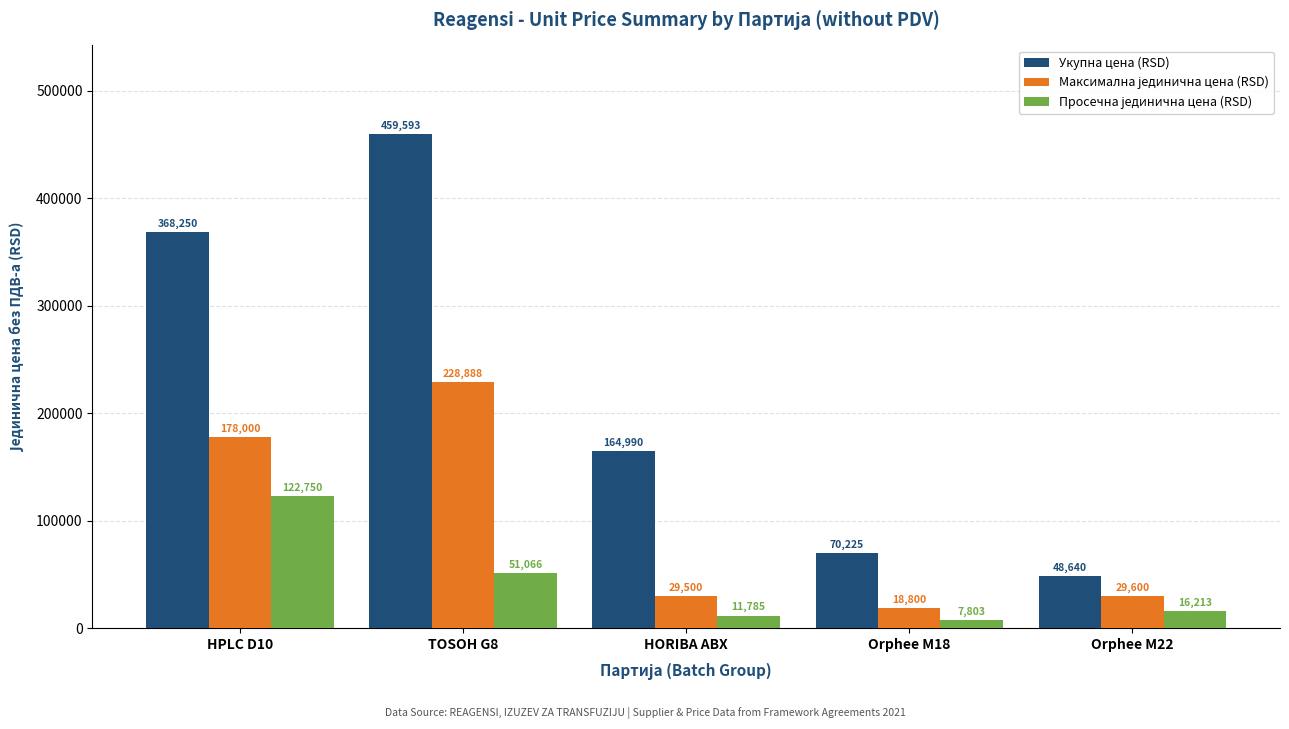

At which category is the sum across all series the highest?

TOSOH G8